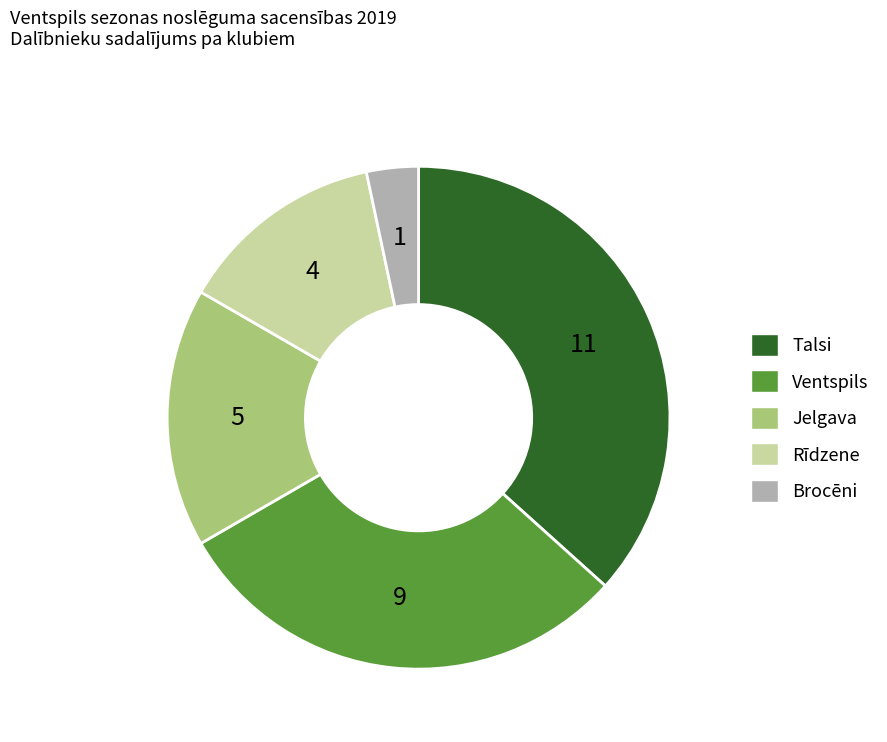

True or false: Jelgava accounts for 2% of the total.

False